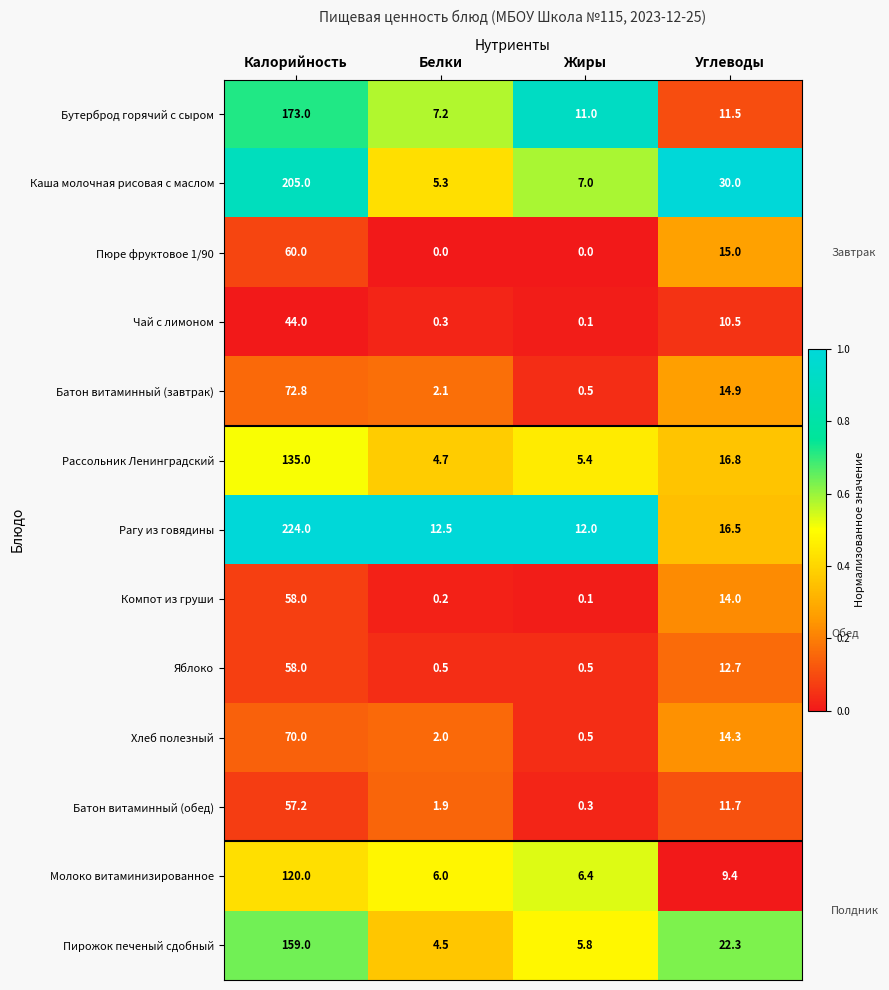

What is the spread (max minus min) of values at Углеводы?

20.6